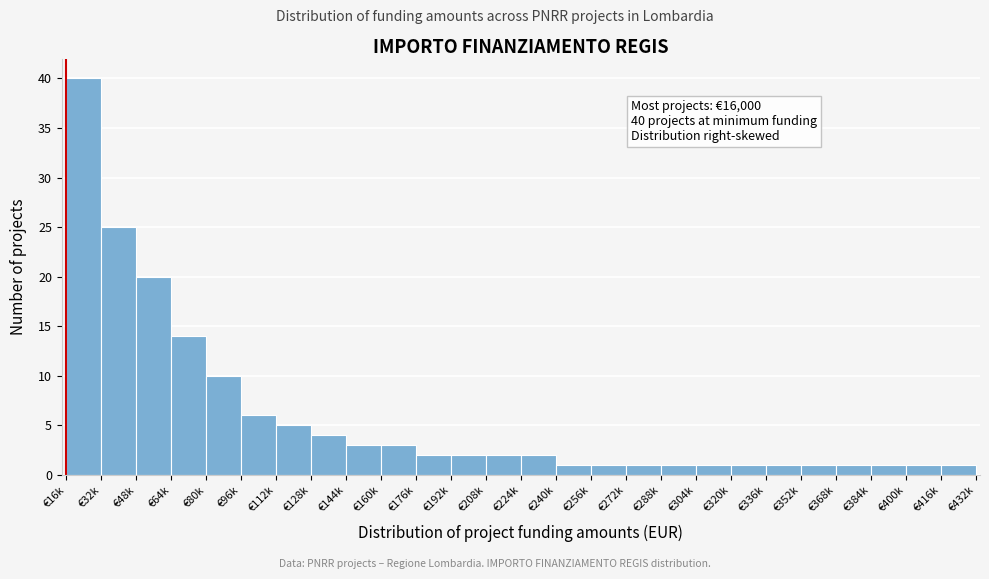

Reading left to right, transcribe all the data shown in this chart.

40	25	20	14	10	6	5	4	3	3	2	2	2	2	1	1	1	1	1	1	1	1	1	1	1	1